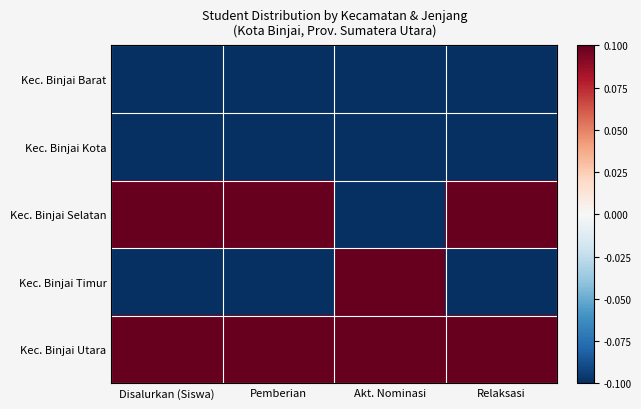

Which has a higher value, Disalurkan (Siswa) or Pemberian?

Disalurkan (Siswa)